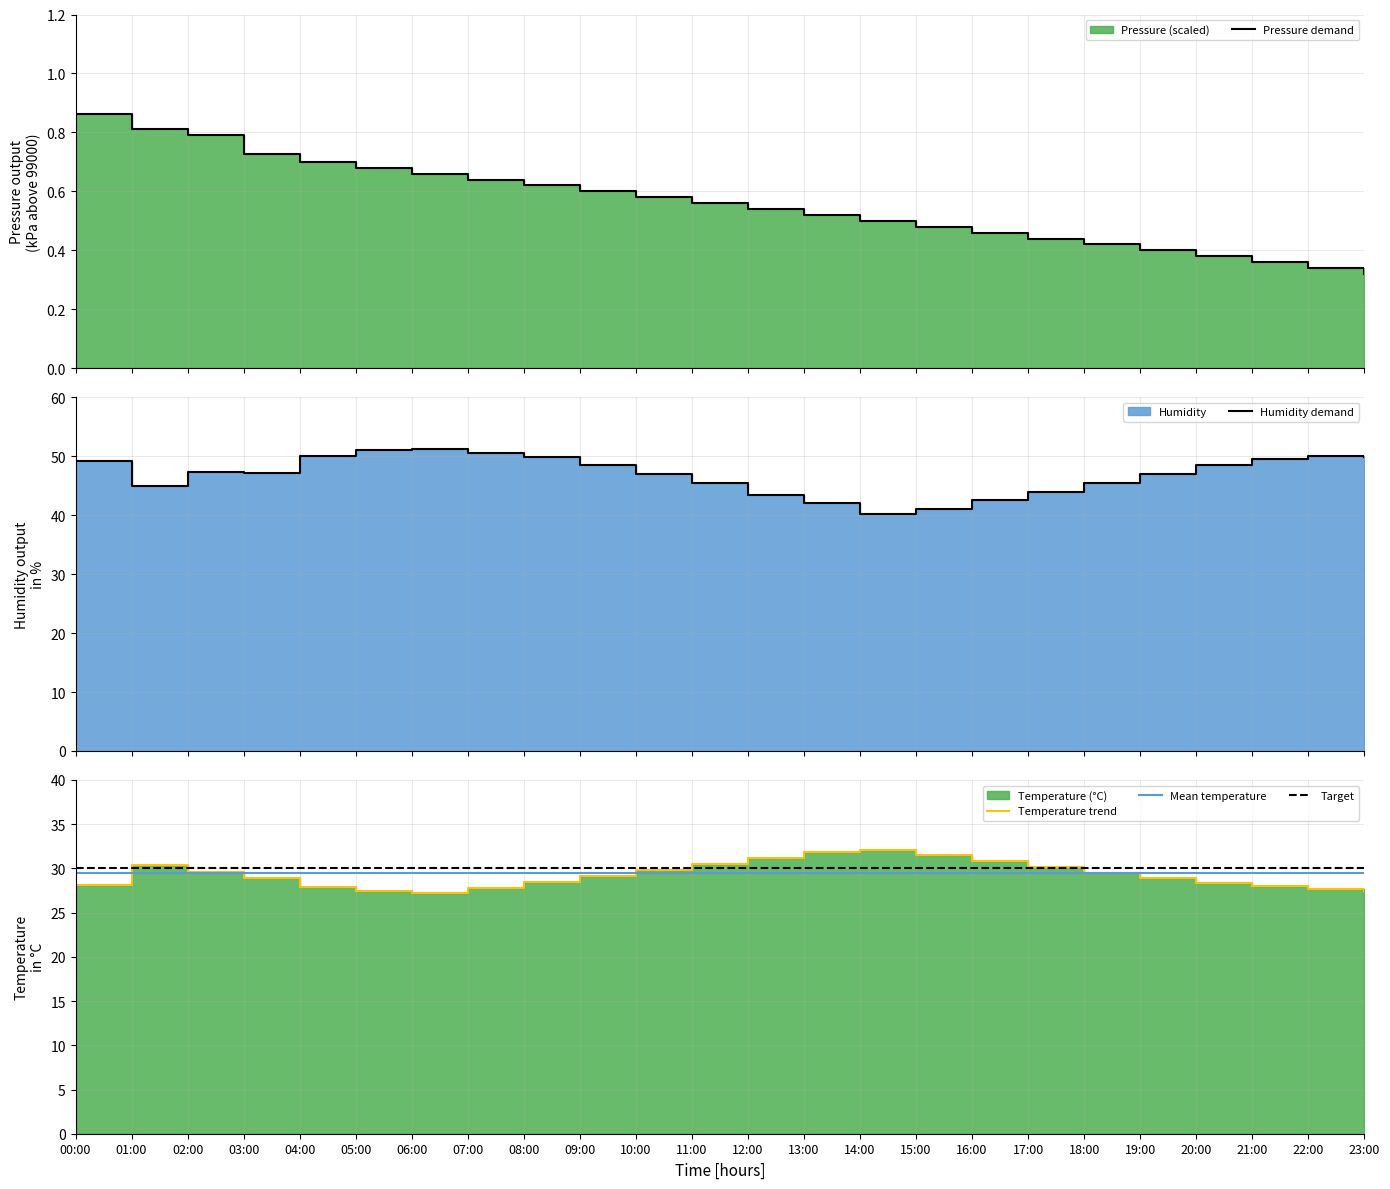

Is it true that Target equals 30.0 at 02:00?

True